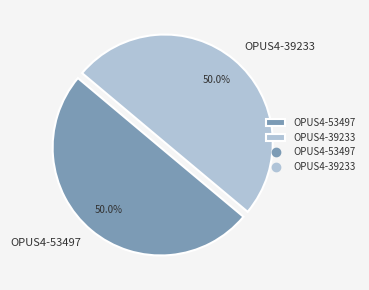

Do OPUS4-39233 and OPUS4-53497 together represent more than half of the pie?

Yes